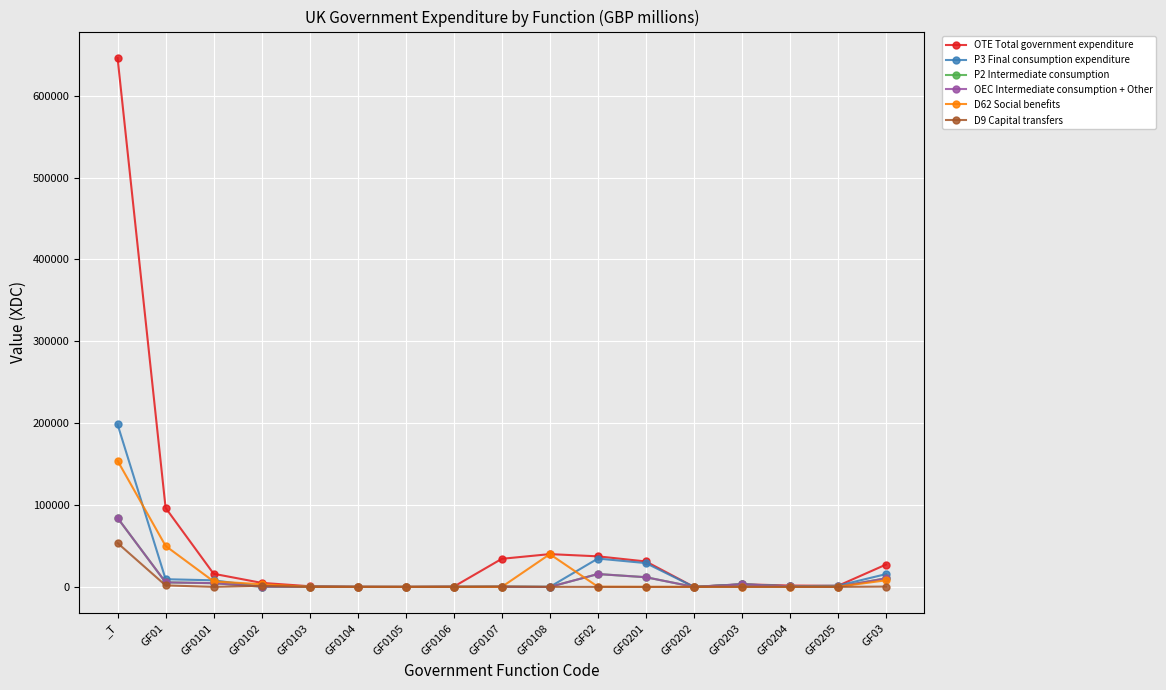

Does the chart have visible grid lines?

Yes